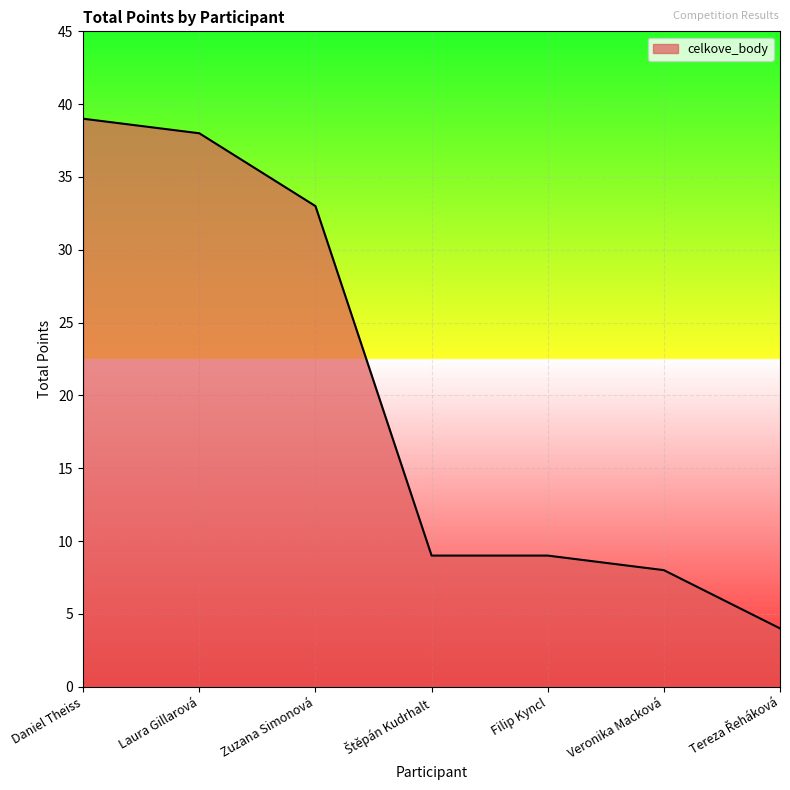

Is it true that the value at Veronika Macková is 8?

True